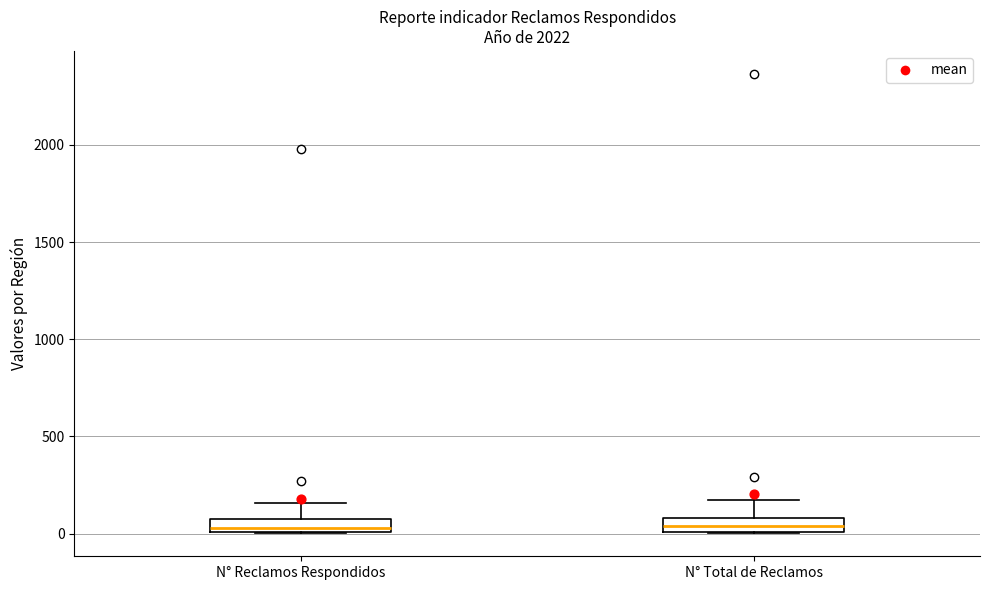

Where is the upper edge of the box for N° Total de Reclamos on the y-axis? The values are not printed on the chart, so give them approximately, as read against the axis.

100